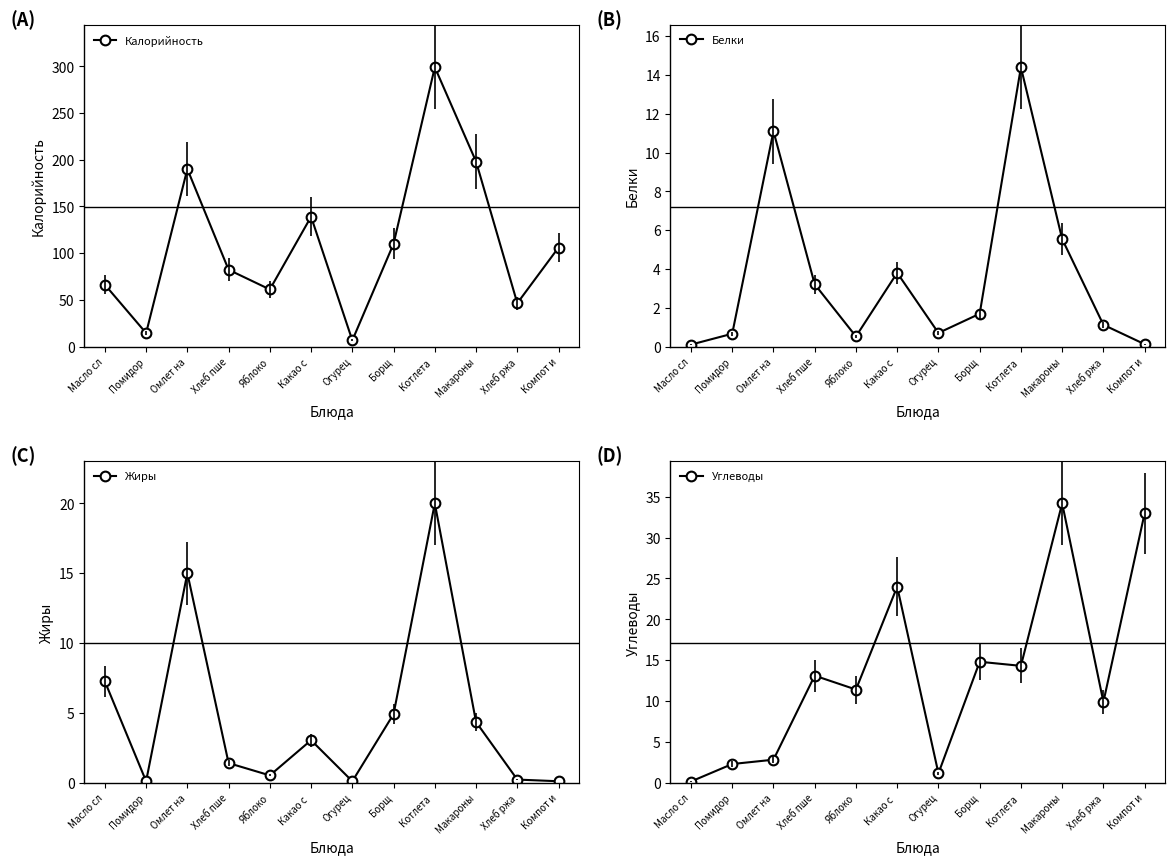

What are all the series names shown in the legend?

Калорийность, Белки, Жиры, Углеводы